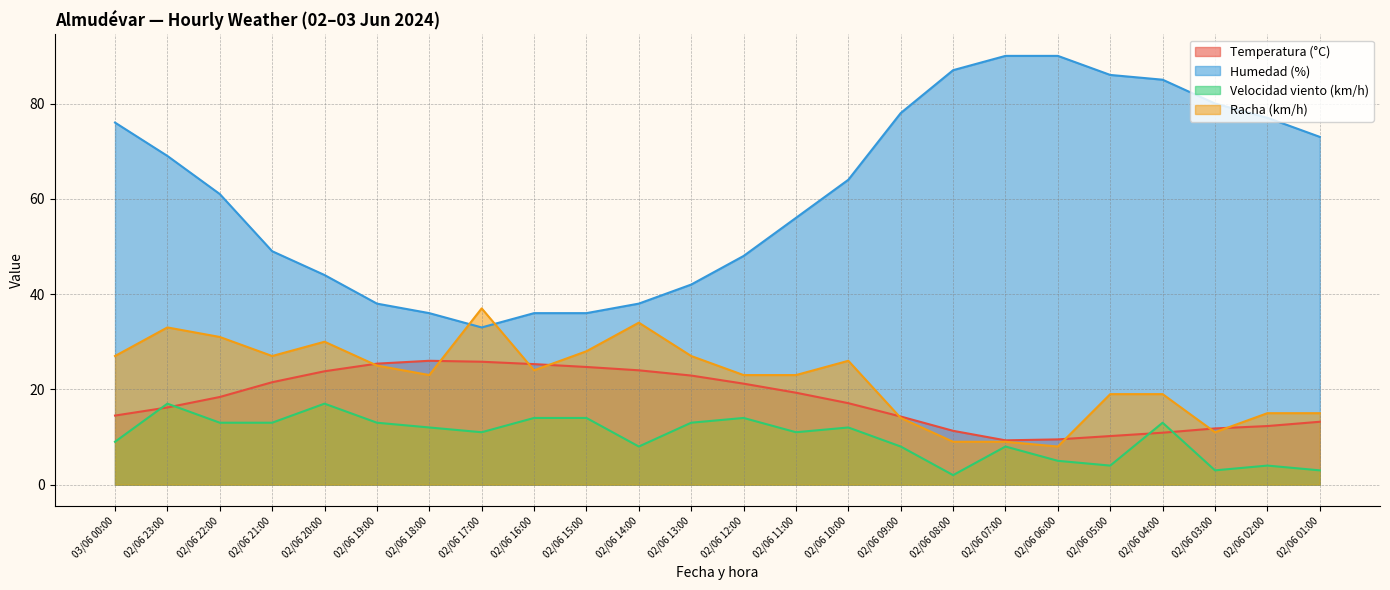

What position from the left is 02/06 04:00?

21